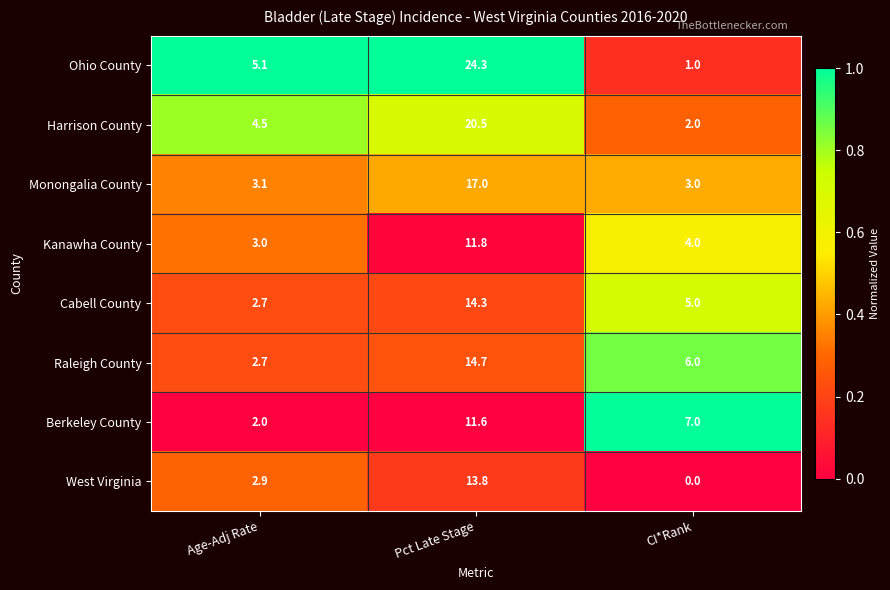

At which label does Kanawha County reach its minimum?

Age-Adj Rate